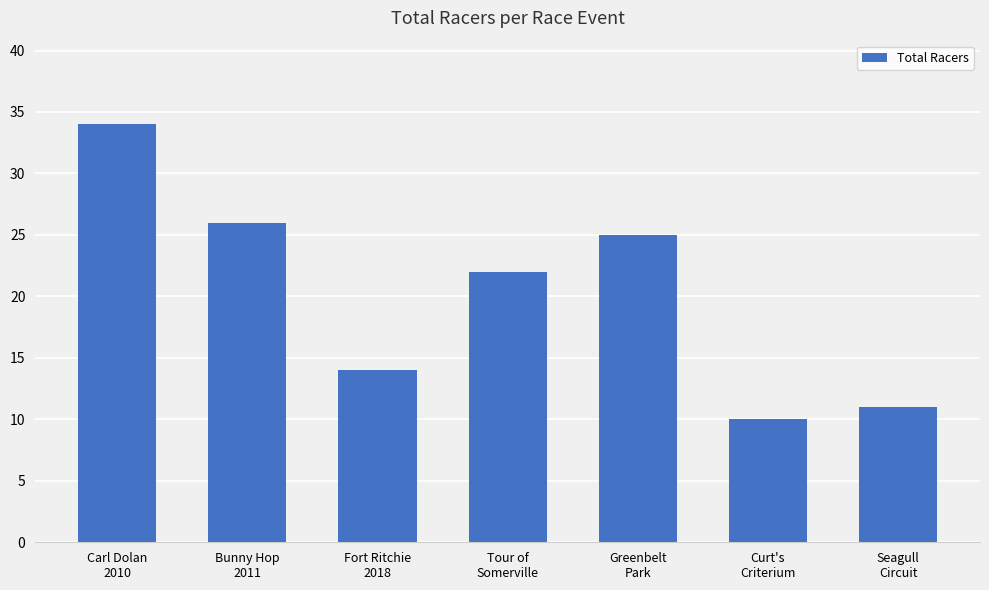

List the labels in order of value, smallest first.

Curt's
Criterium, Seagull
Circuit, Fort Ritchie
2018, Tour of
Somerville, Greenbelt
Park, Bunny Hop
2011, Carl Dolan
2010